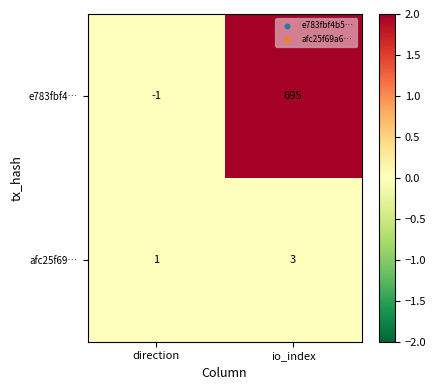

Rank the series by their maximum value, from lowest to highest.

afc25f69…, e783fbf4…